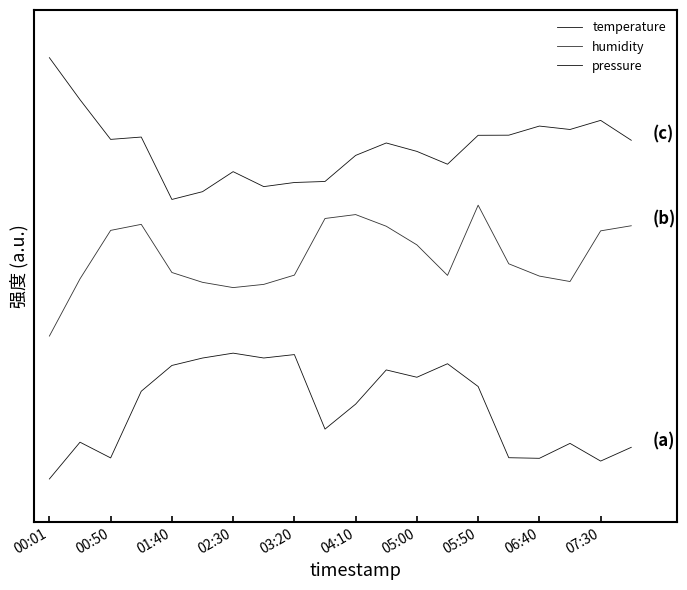

Which series has the largest total across all categories?

pressure